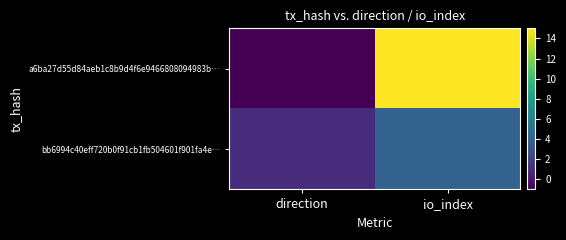

How many distinct data groups are displayed?

2